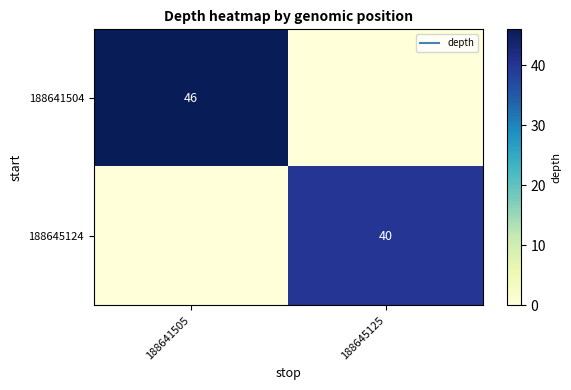

How many positive values does the 188641504 series have?

1